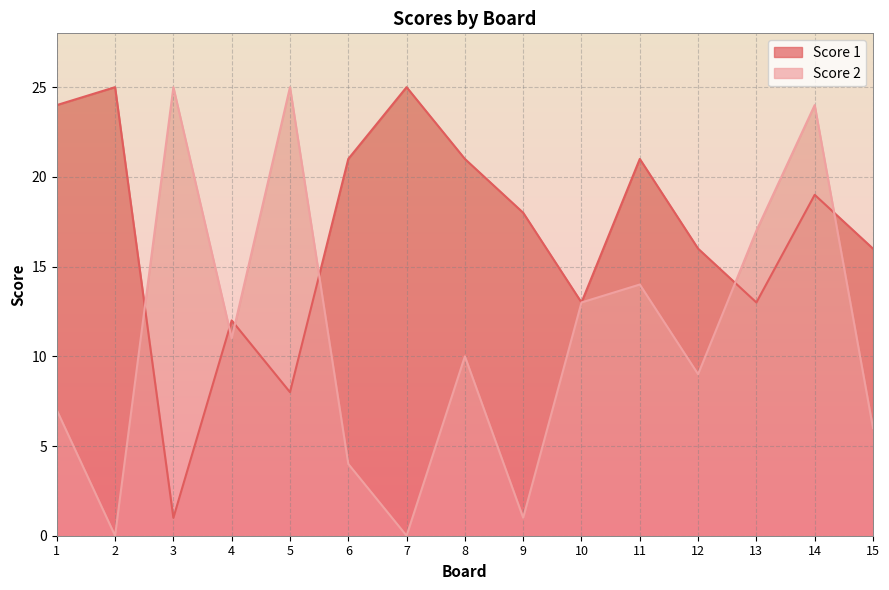

True or false: Score 2 and Score 1 cross at least once.

True